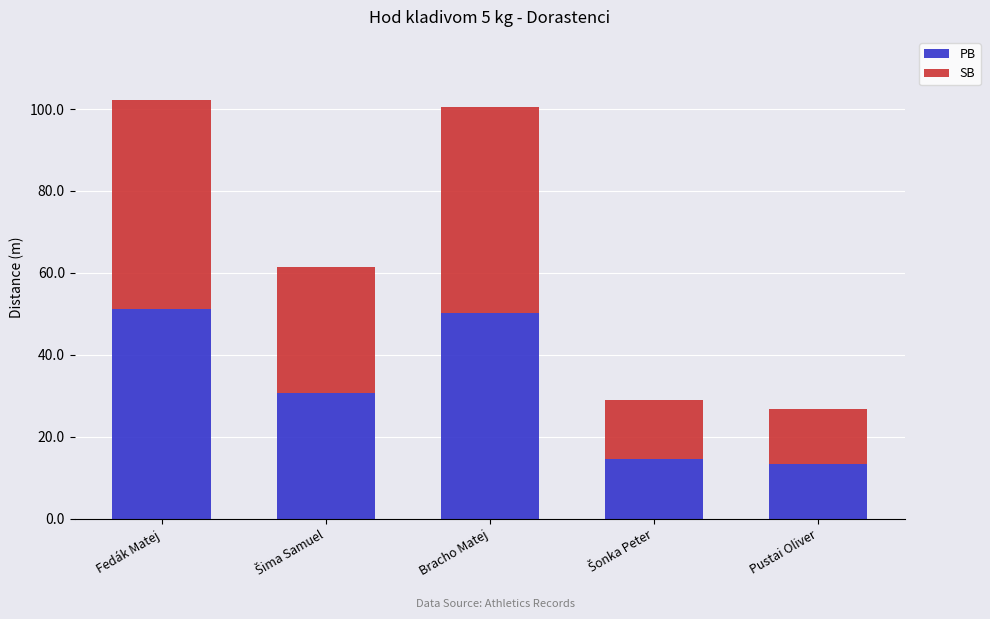

How many data points in PB are above 30?

3